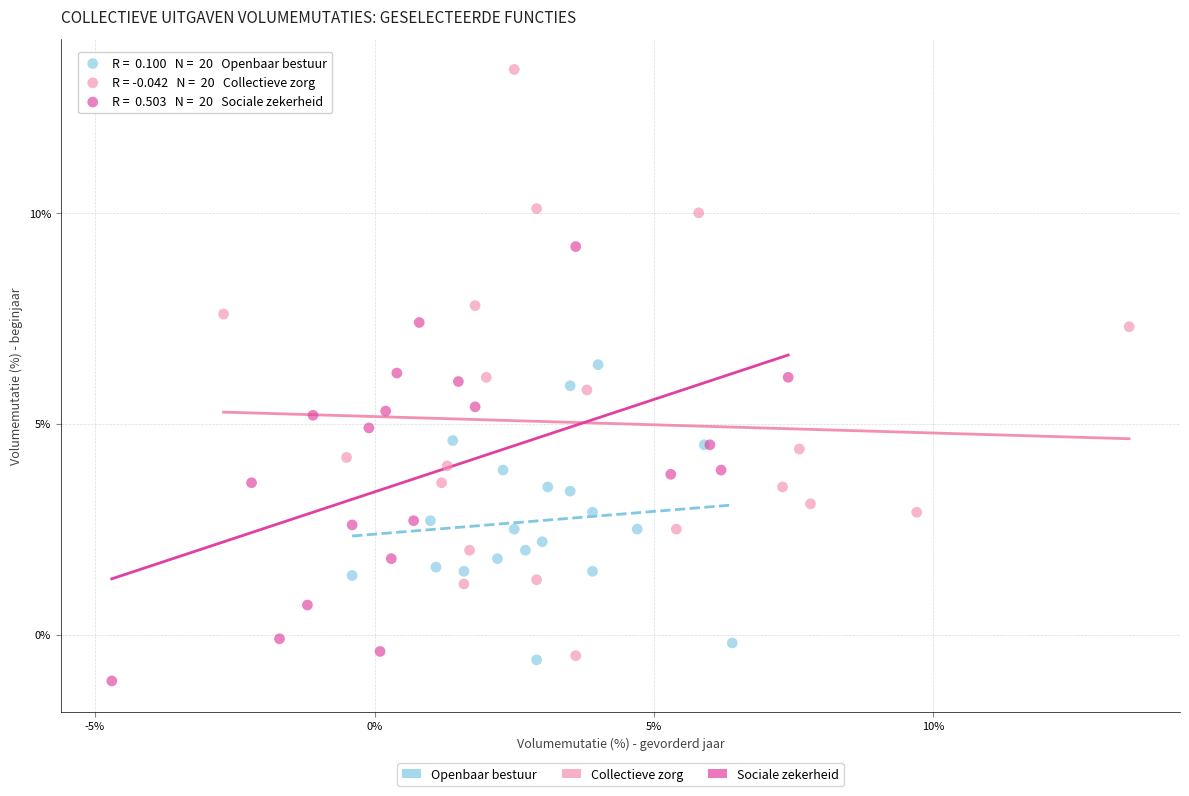

Which series has the largest Y range (max minus min)?

Collectieve zorg